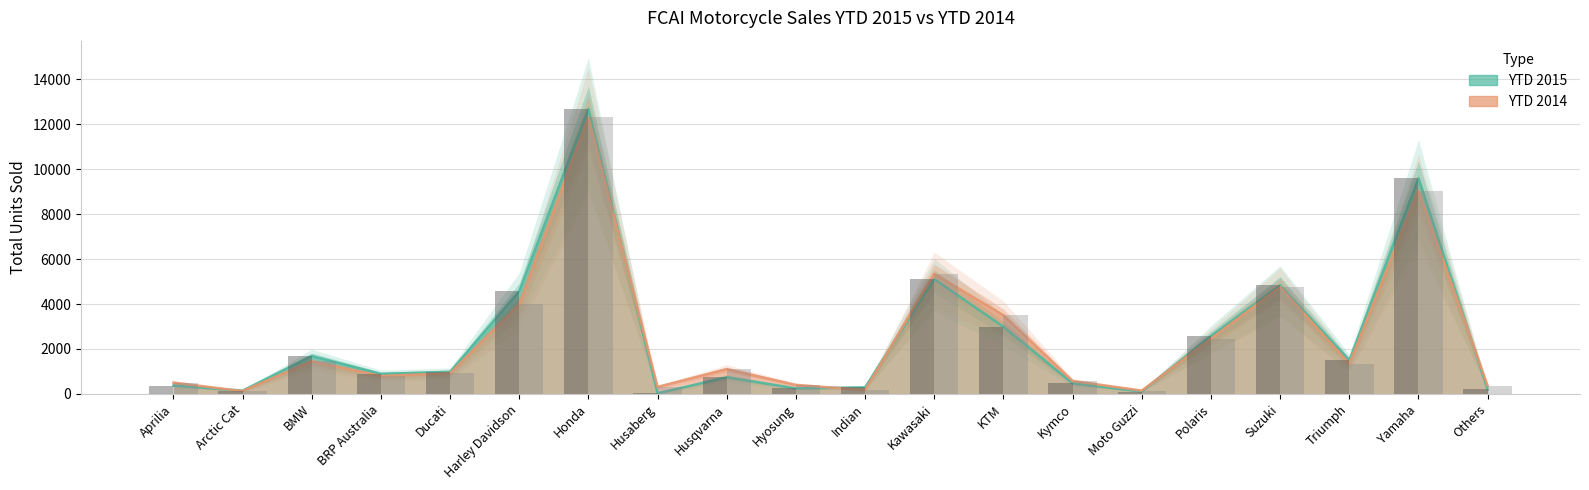

What position from the right is Husqvarna?

12